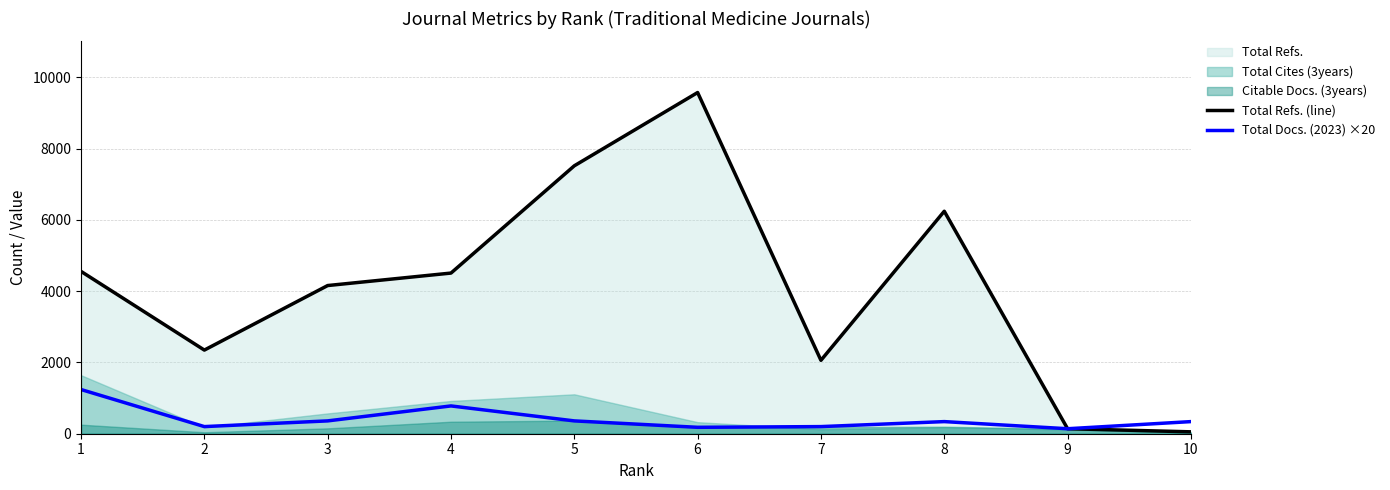

Does the chart have visible grid lines?

Yes